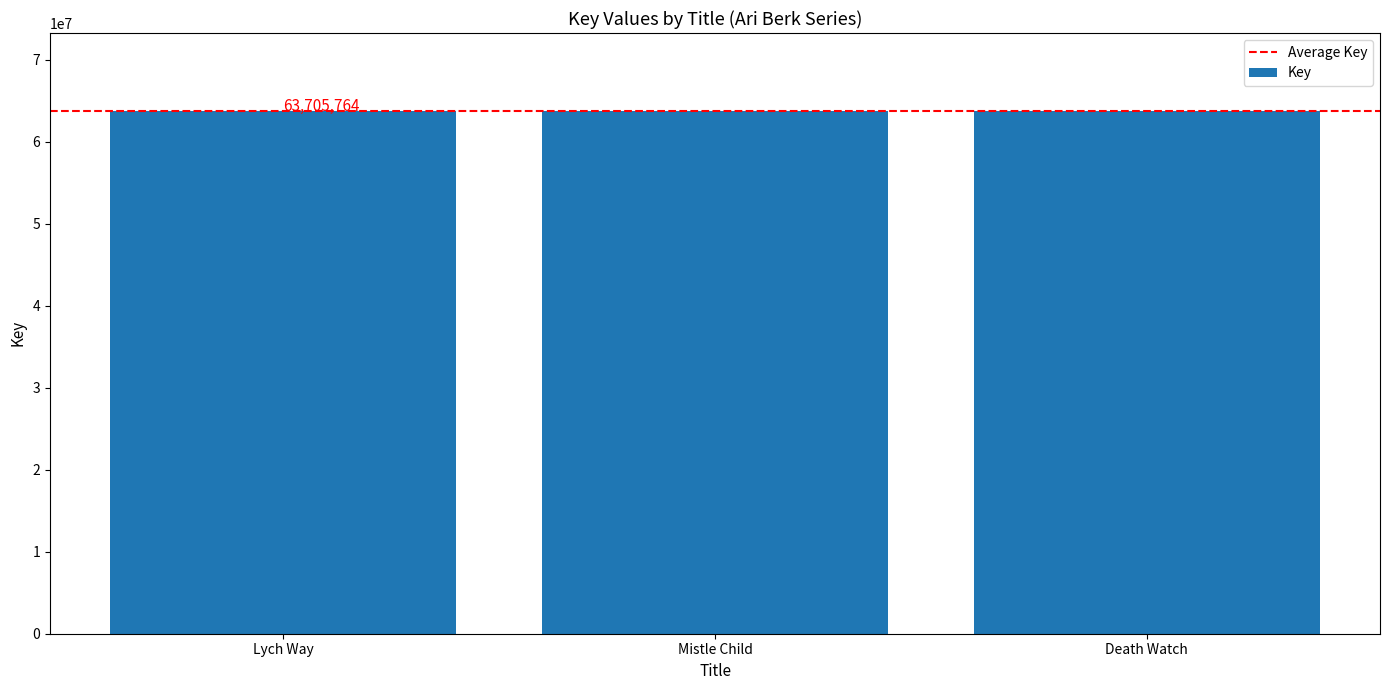

Approximately how many times larger is the value at Lych Way compared to Mistle Child?

1.0